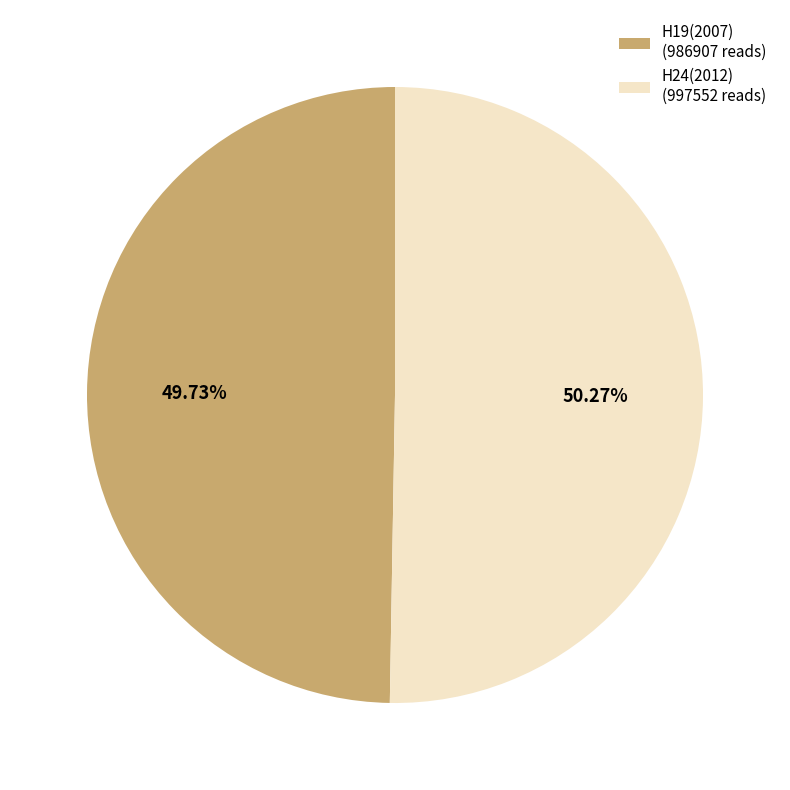

Is H19(2007) the majority of the pie?

No